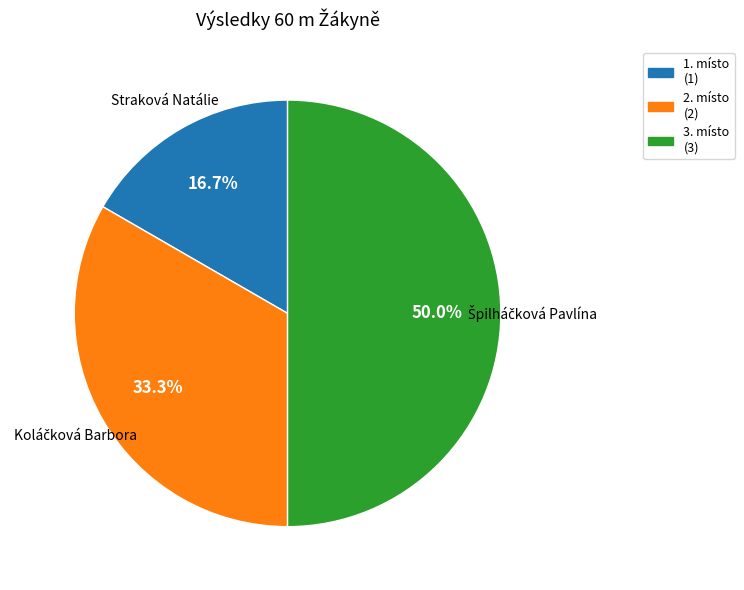

How many slices are in this pie chart?

3